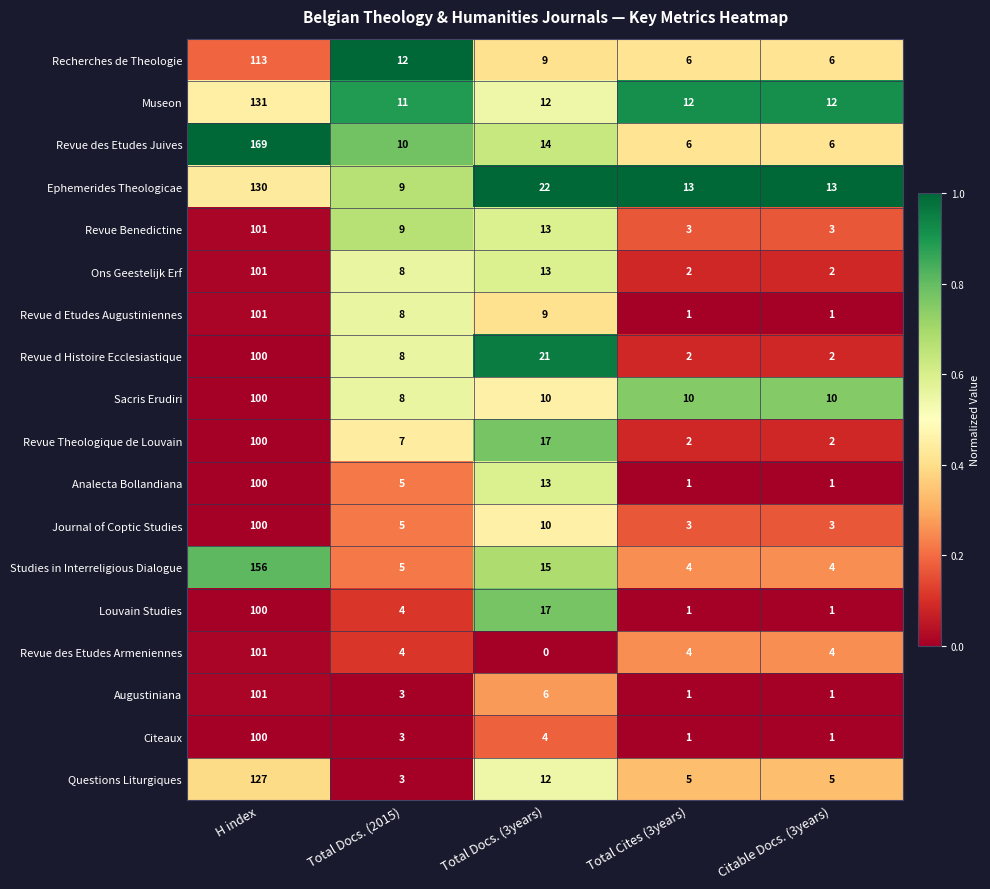

The Ons Geestelijk Erf series shows 101 at H index. True or false?

True